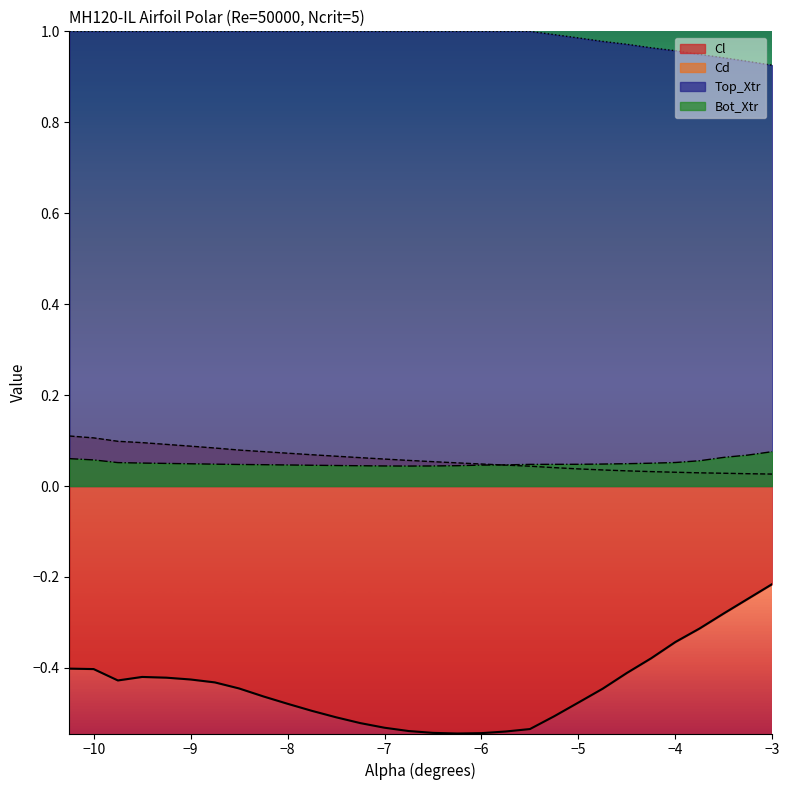

At which label does Cl reach its minimum?

-6.25